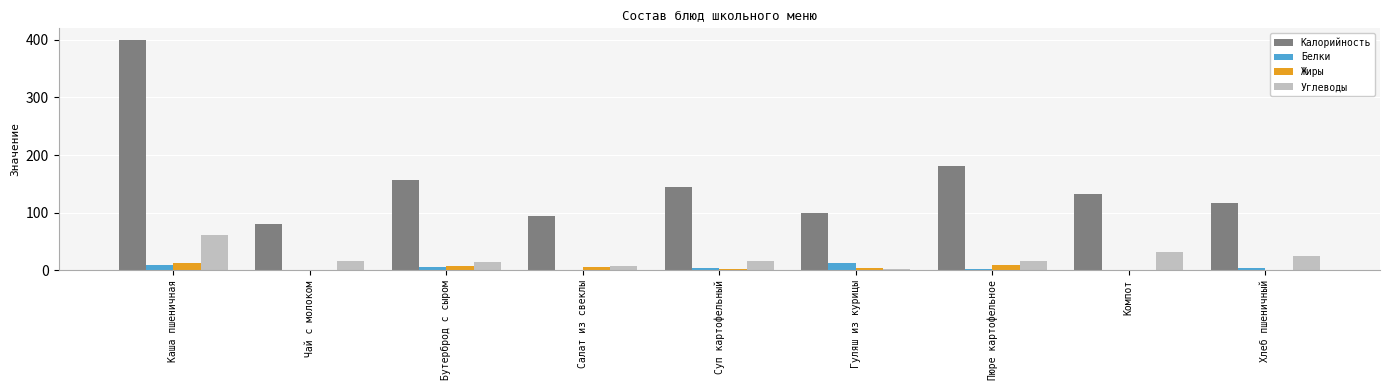

Which series has the largest range (max minus min)?

Калорийность